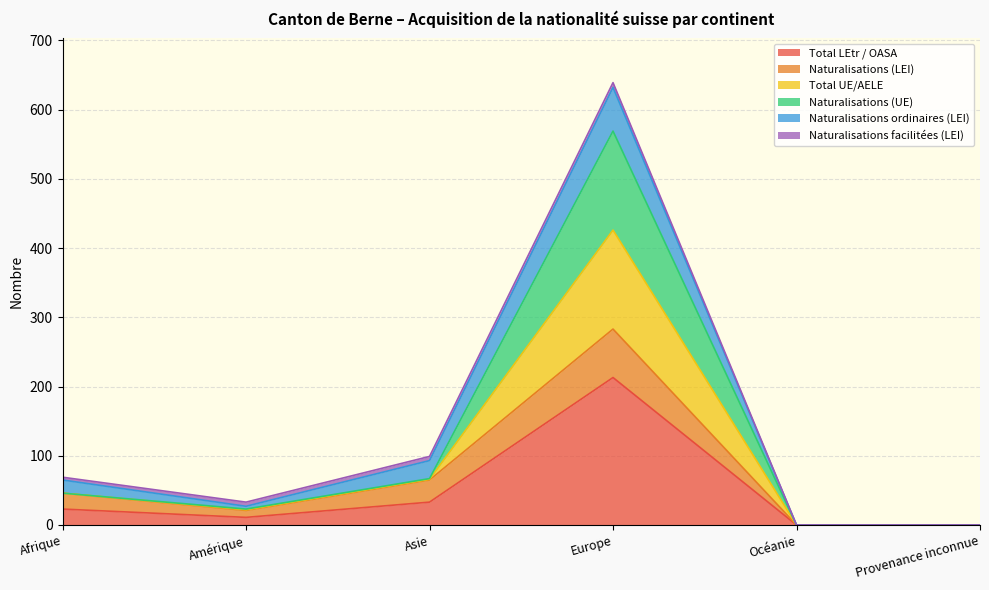

The Naturalisations (UE) series shows 105 at Afrique. True or false?

False